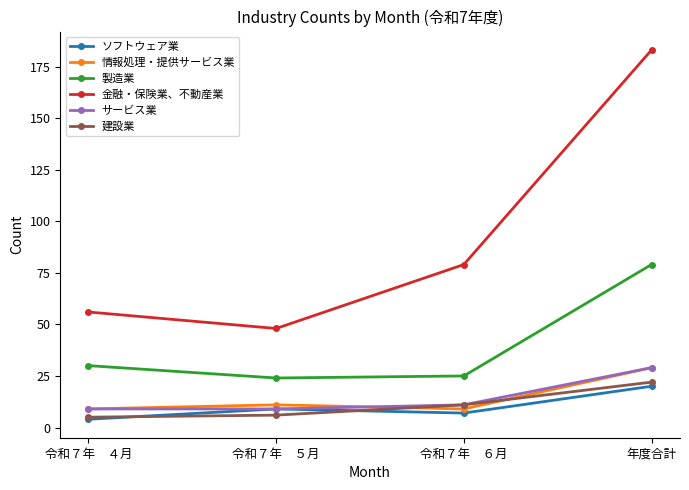

What value does the 建設業 series have at 令和７年　４月?

5